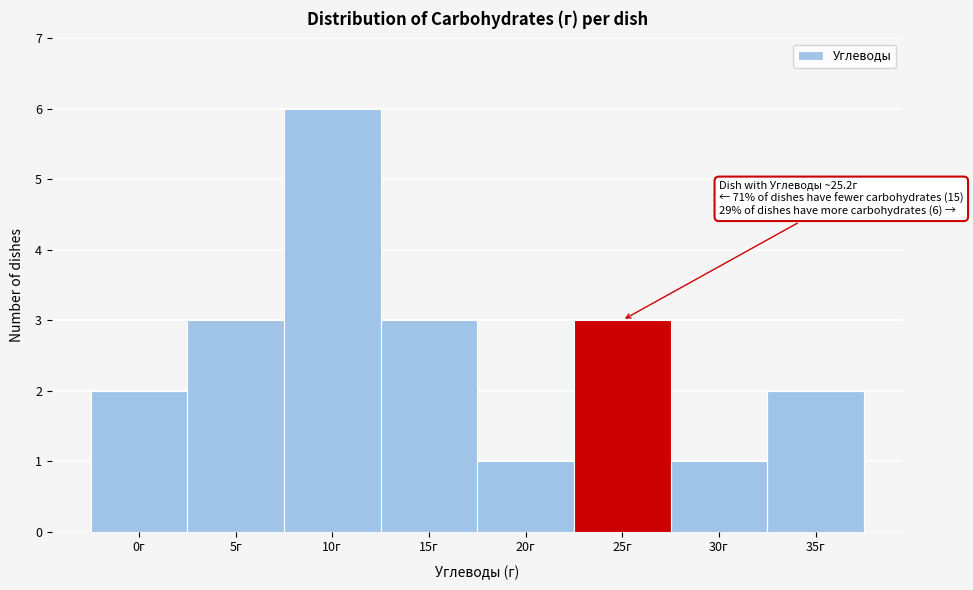

Reading right to left, what are all the values shown in this chart?

35г=2	30г=1	25г=3	20г=1	15г=3	10г=6	5г=3	0г=2